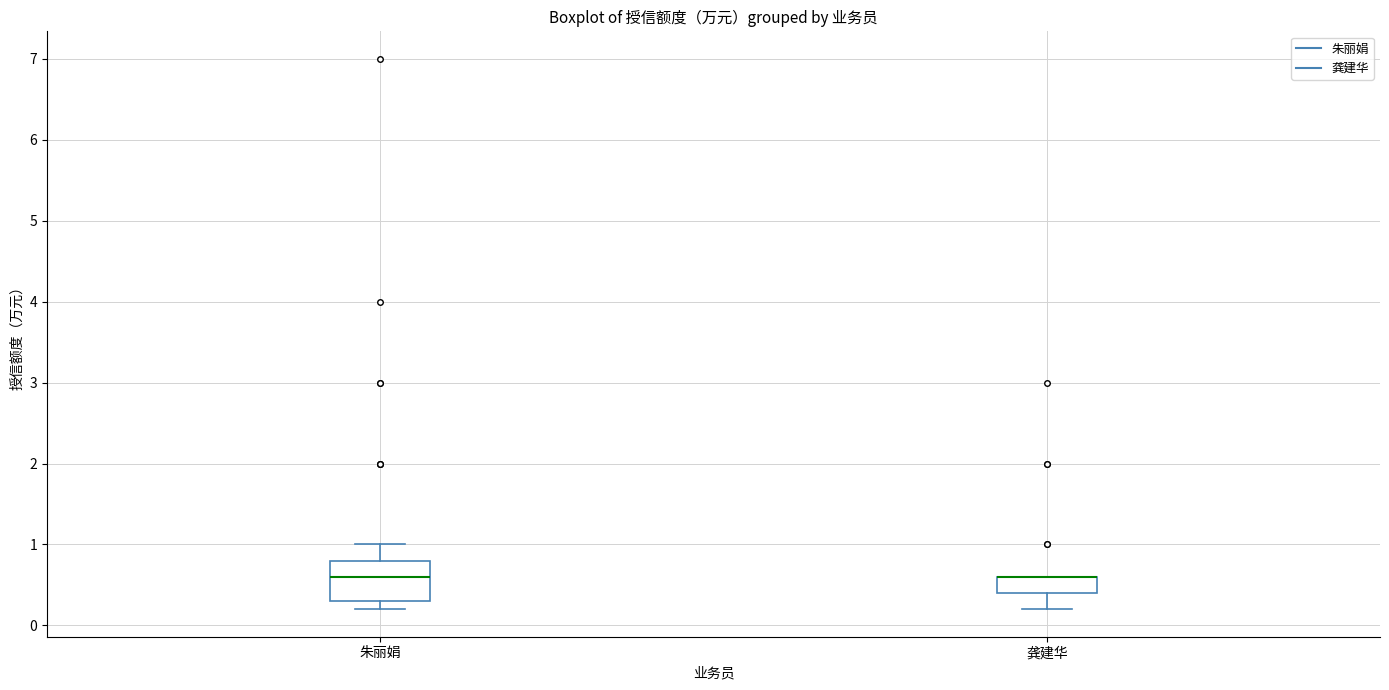

Where is the upper edge of the box for 朱丽娟 on the y-axis? The values are not printed on the chart, so give them approximately, as read against the axis.

0.8